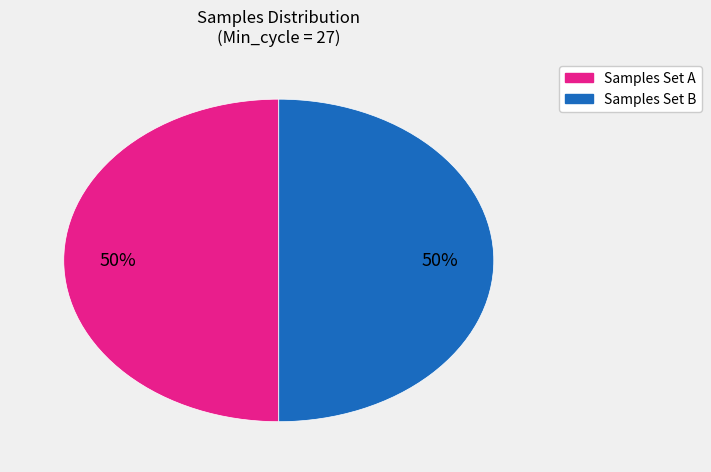

Approximately how many times larger is the value at Samples Set B compared to Samples Set A?

1.0